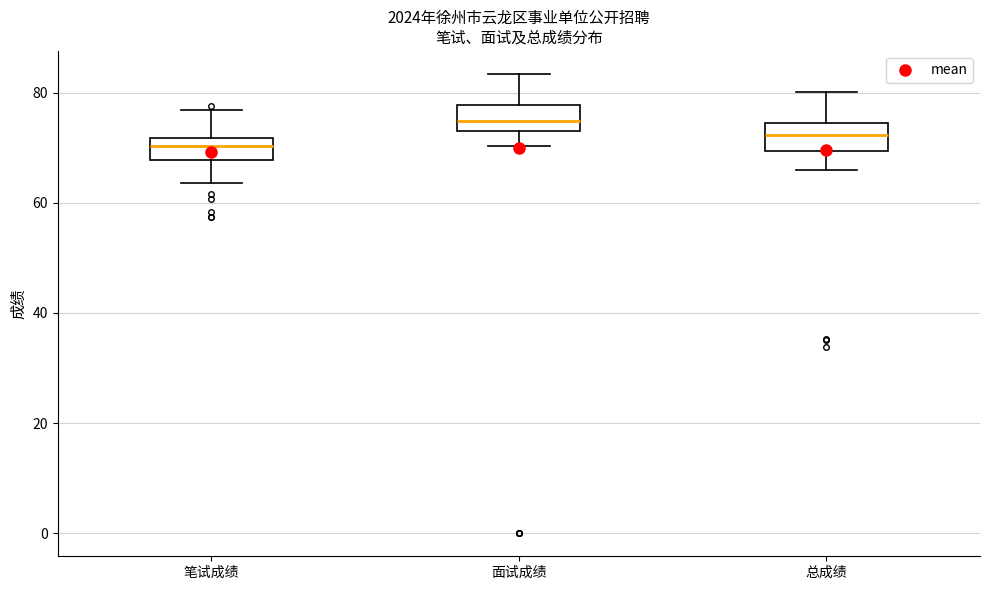

Where does the lower whisker of the box for 笔试成绩 end on the y-axis? The values are not printed on the chart, so give them approximately, as read against the axis.

64